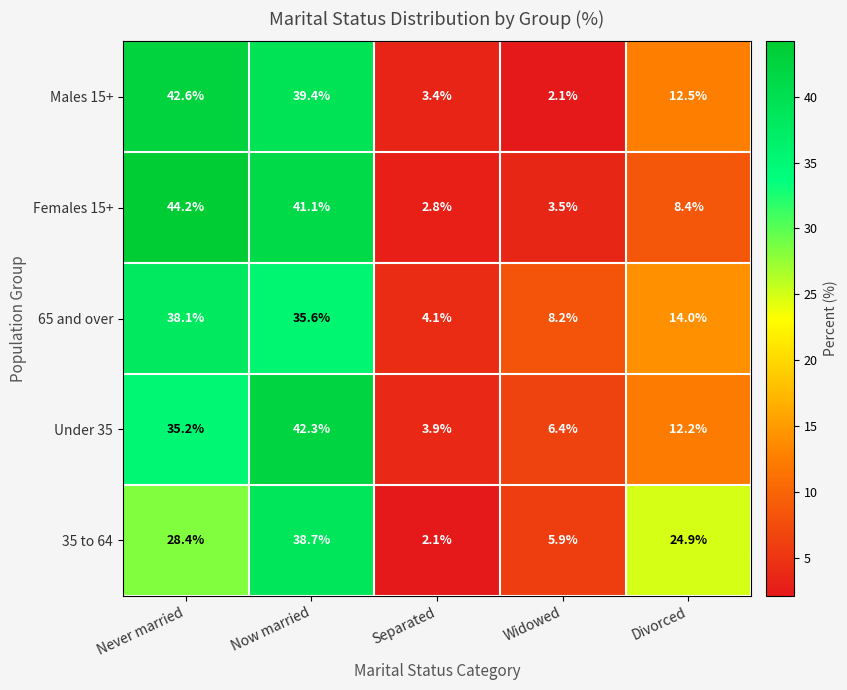

At how many categories does at least one series exceed 13?

3